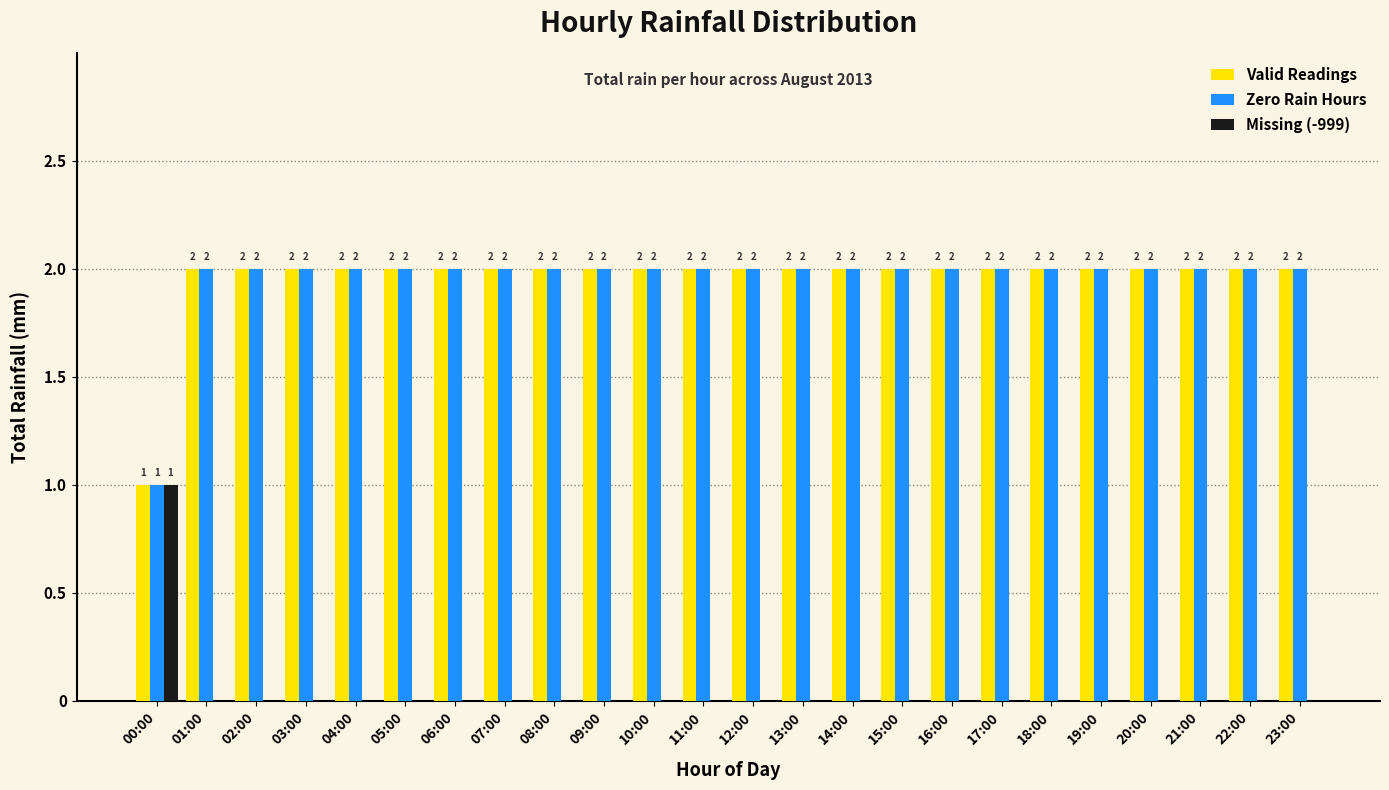

Are the bars horizontal?

No